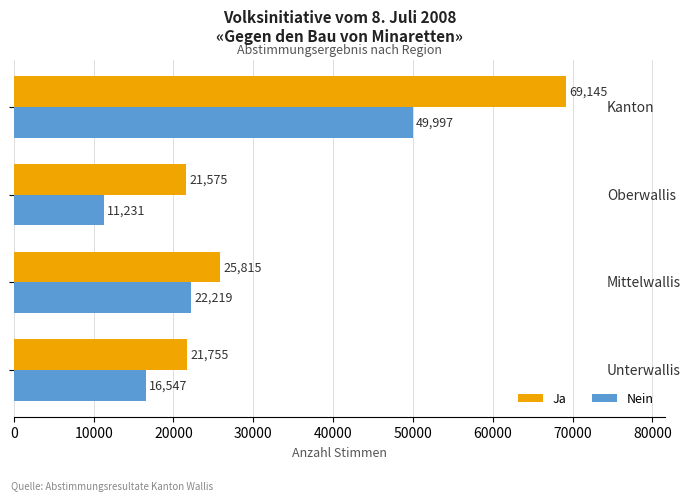

Rank the series by their average value, from highest to lowest.

Ja, Nein